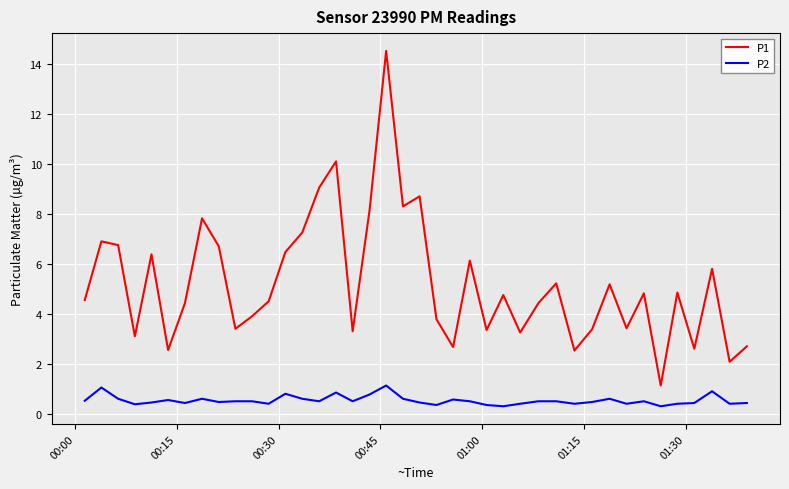

List the series in order of their overall mean, highest first.

P1, P2